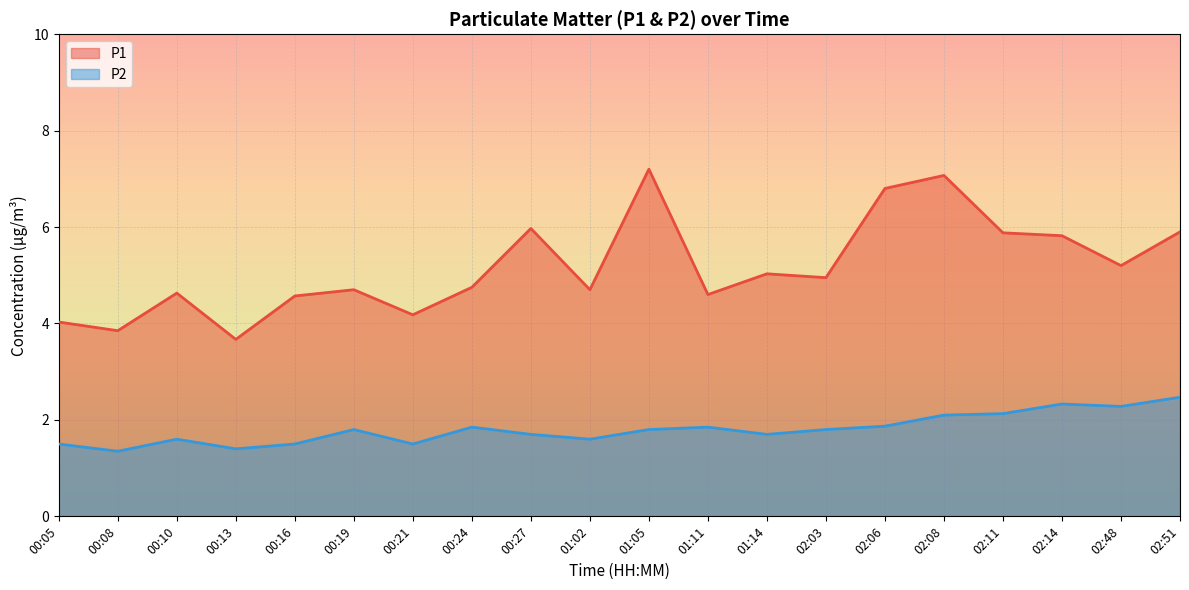

True or false: P1 has a value of 6.1 at 00:13.

False